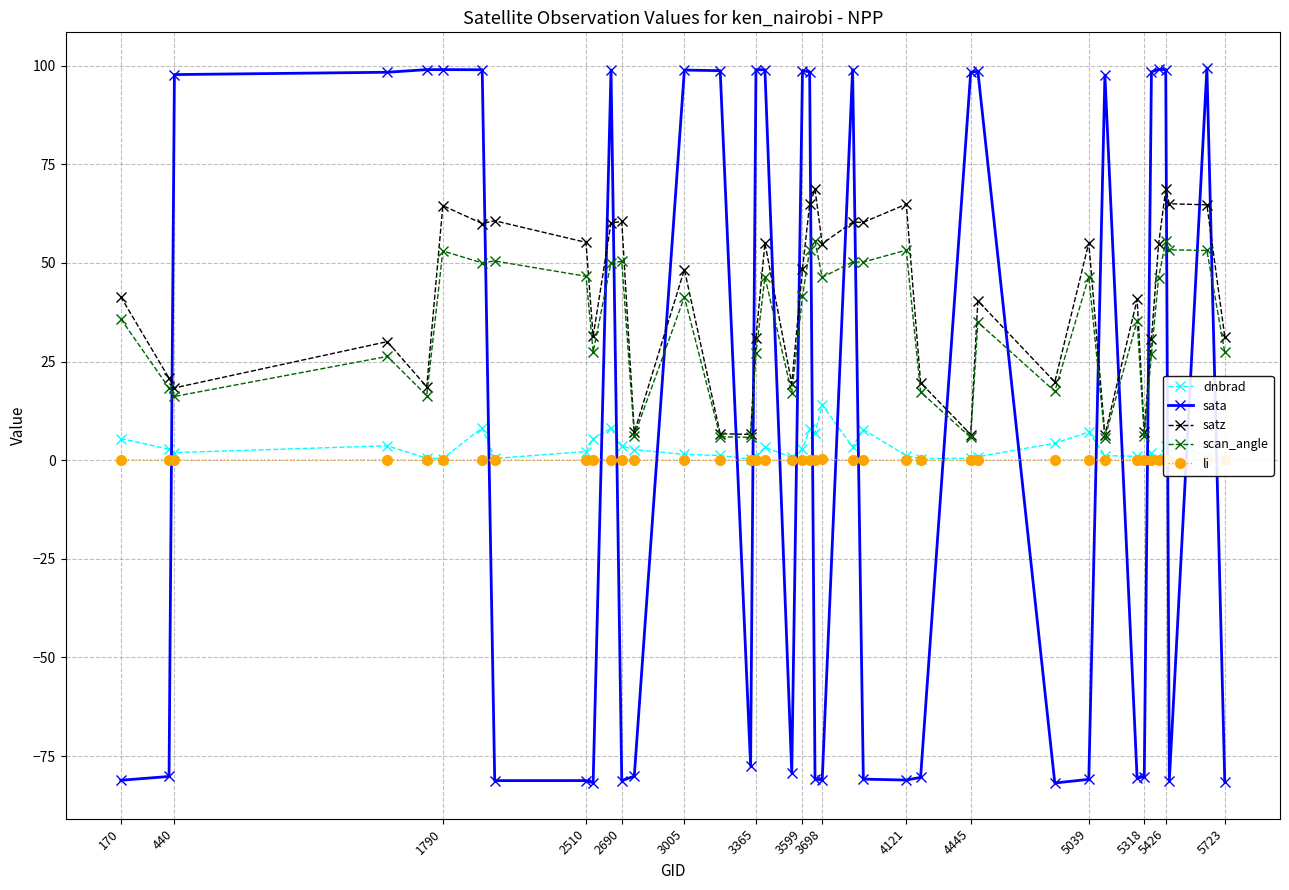

Is it true that scan_angle equals 50.4 at 2690?

True